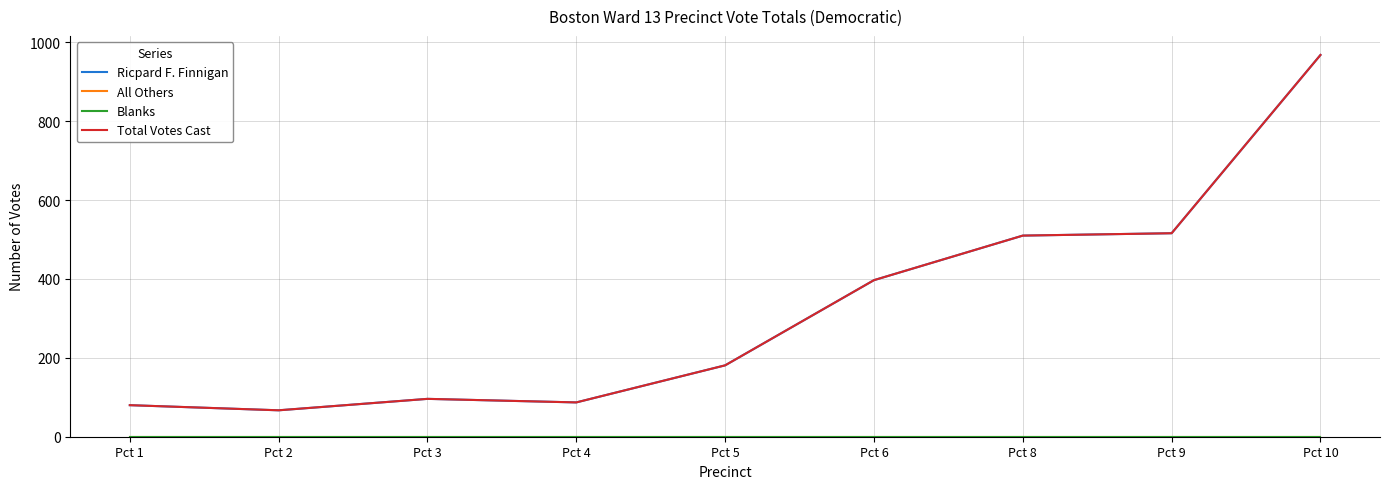

Is this an area chart (filled region under the line)?

No